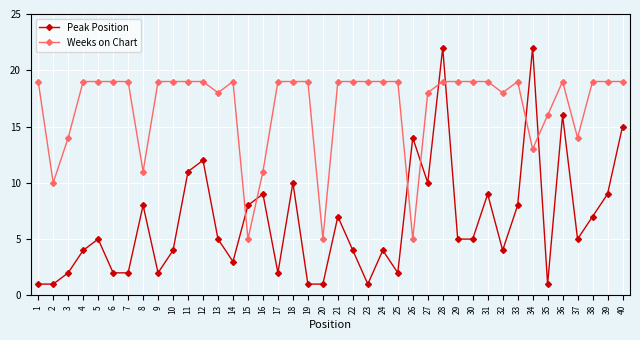

After their last crossing, which series has the higher values: Peak Position or Weeks on Chart?

Weeks on Chart